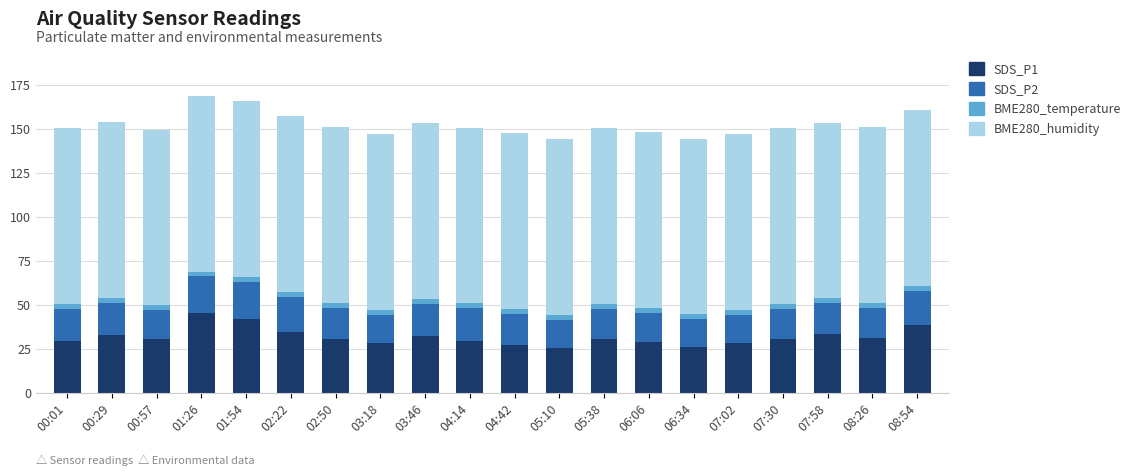

What is the highest value of the SDS_P1 series?

45.5